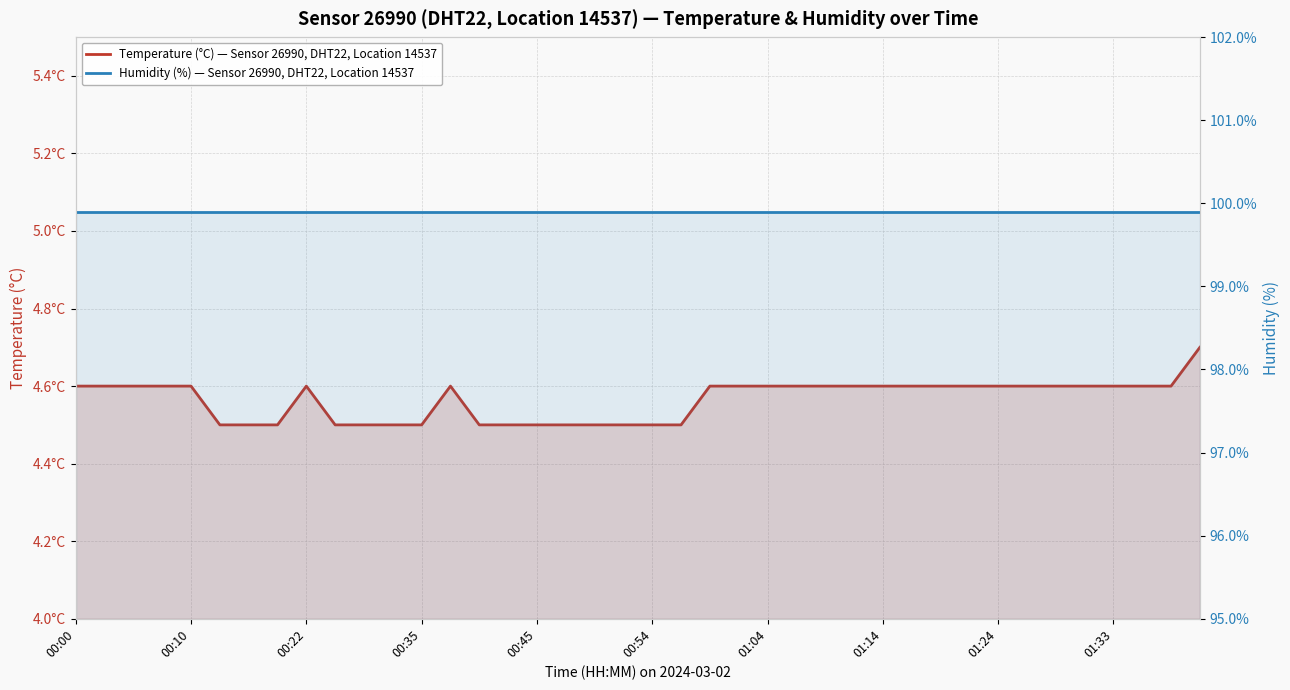

Between 17 and 22, which series saw the biggest shift?

Temperature (°C) — Sensor 26990, DHT22, Location 14537